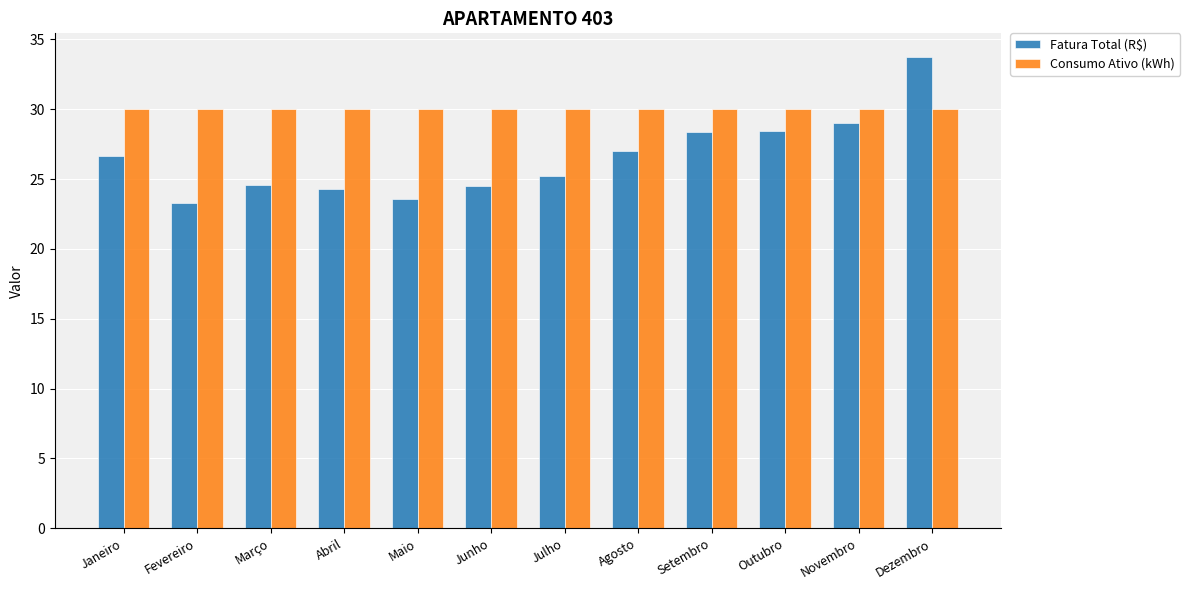

List the series in order of their peak value, lowest first.

Consumo Ativo (kWh), Fatura Total (R$)